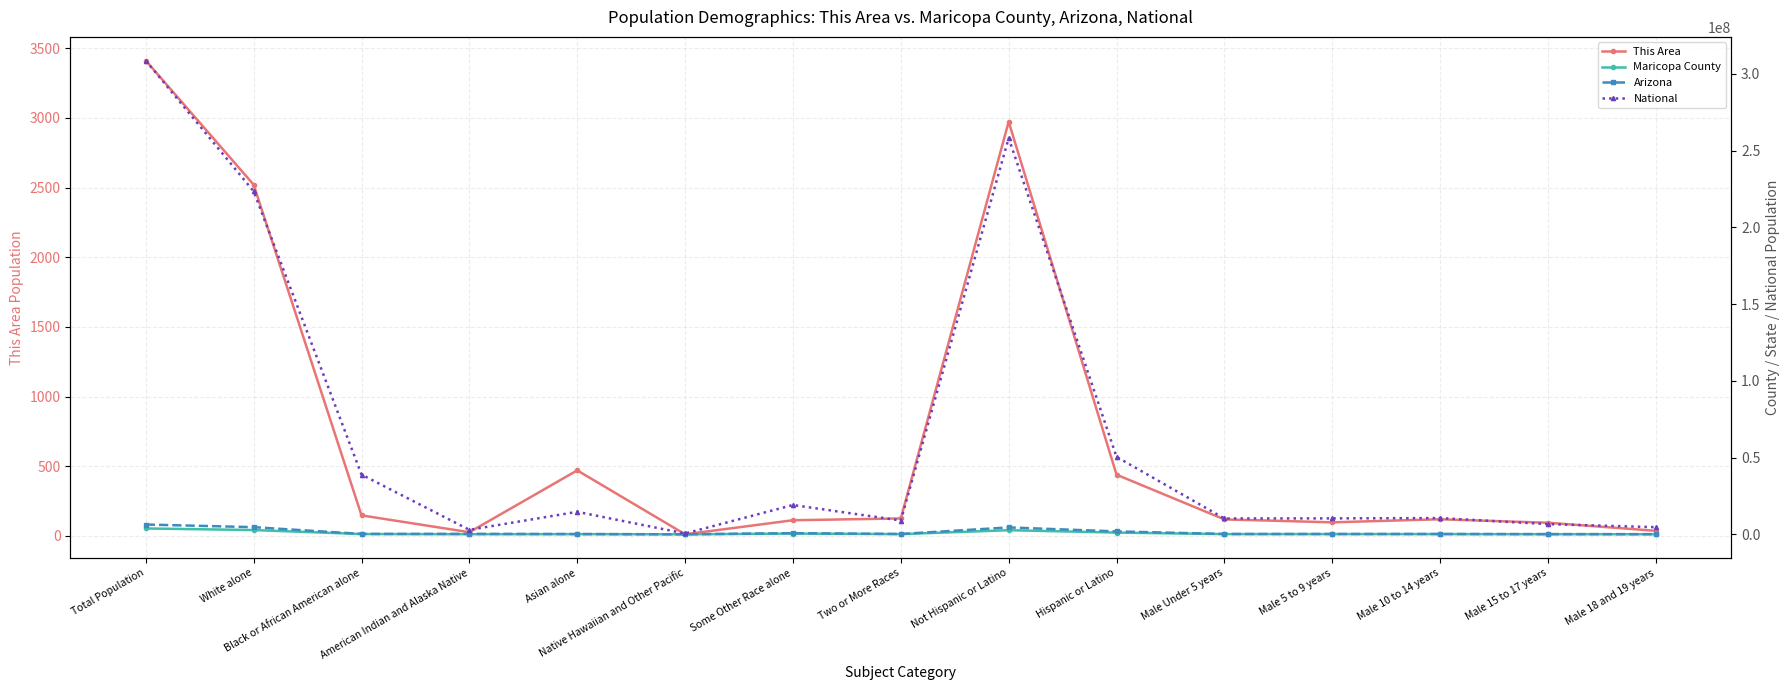

Rank the series at Total Population from lowest to highest value.

This Area, Maricopa County, Arizona, National